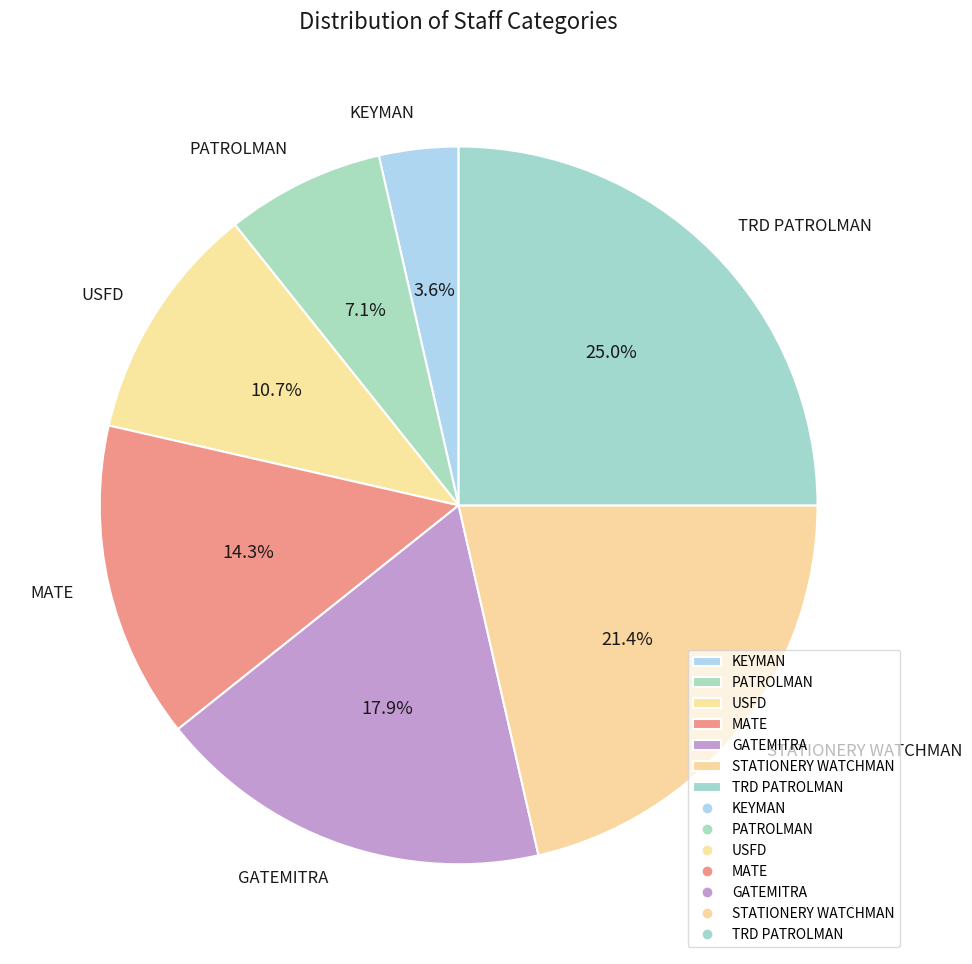

Is TRD PATROLMAN the majority of the pie?

No